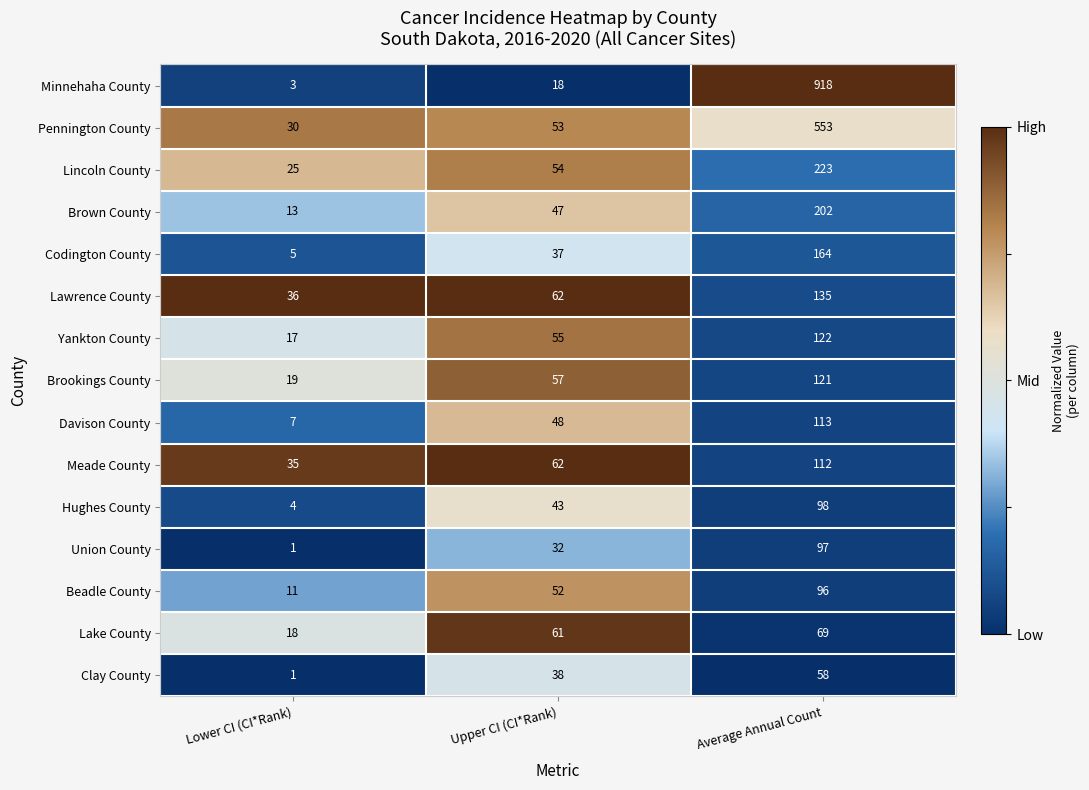

What is the maximum value shown in the chart?

918